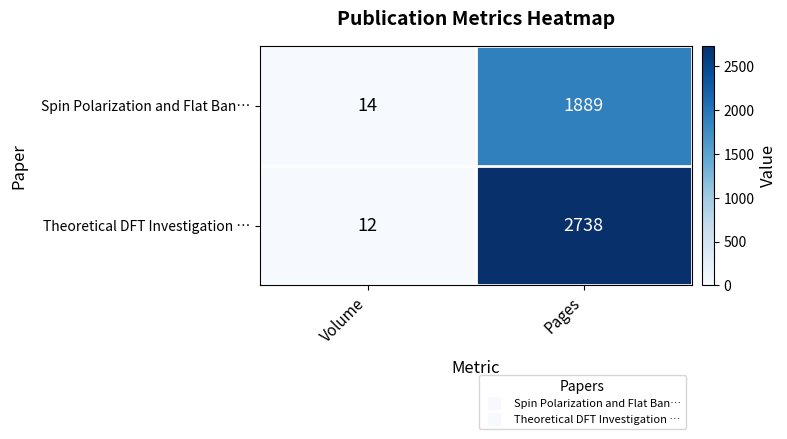

What is the total value across all series at Volume?

26